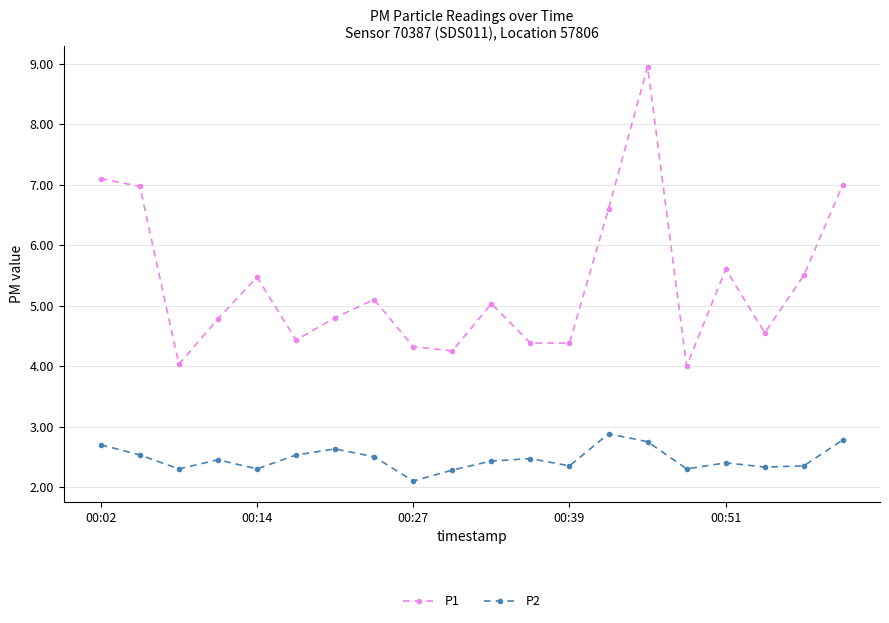

Rank the series by their maximum value, from highest to lowest.

P1, P2